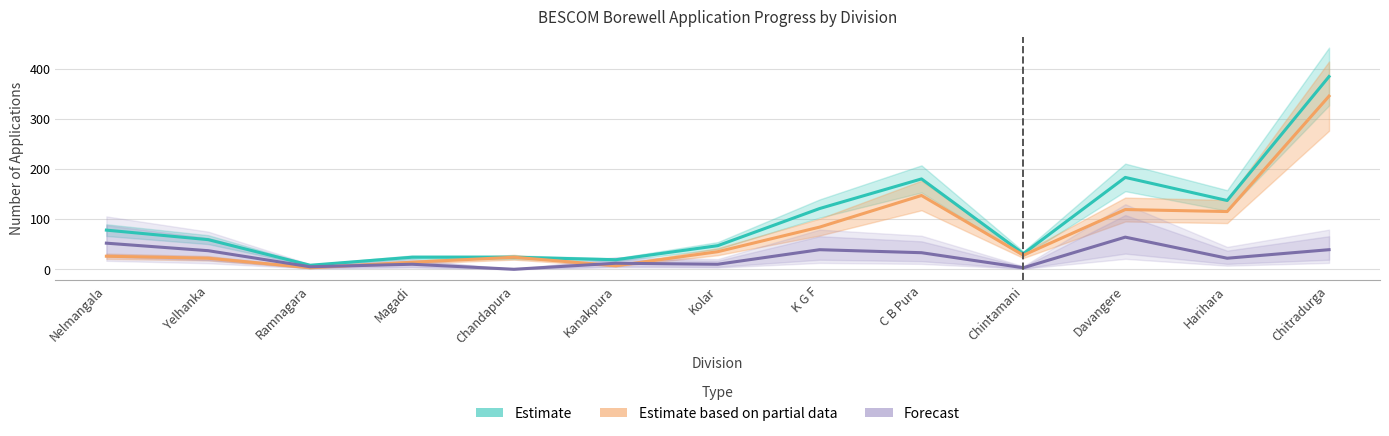

What is the spread (max minus min) of values at C B Pura?

147